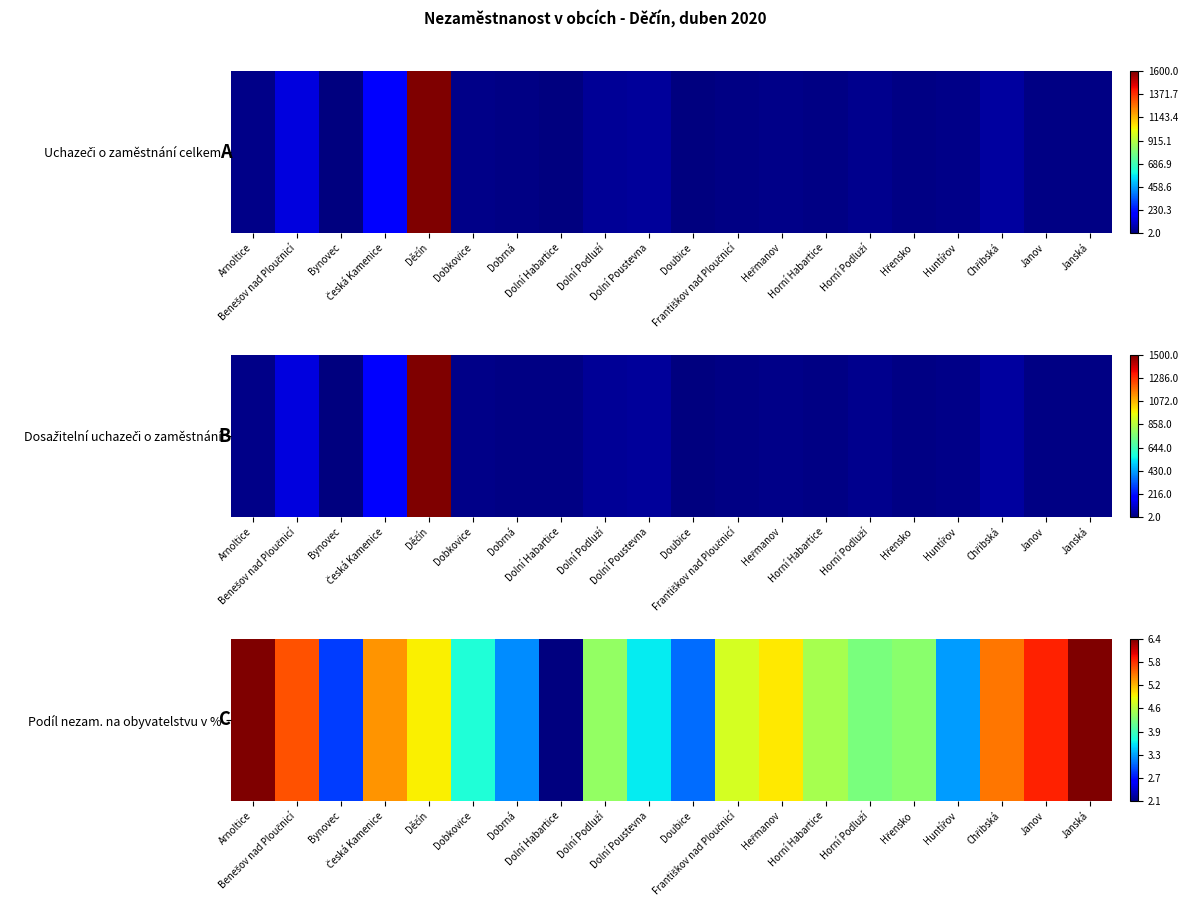

At which category does the chart reach its peak across all series?

Arnoltice